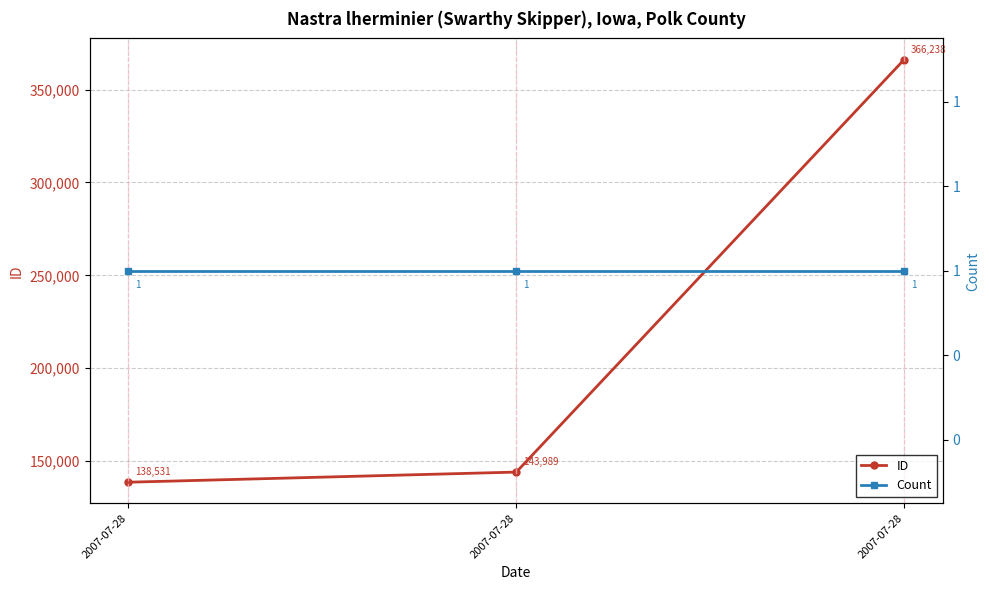

List the labels in order of ID value, largest first.

2007-07-28, 2007-07-28, 2007-07-28